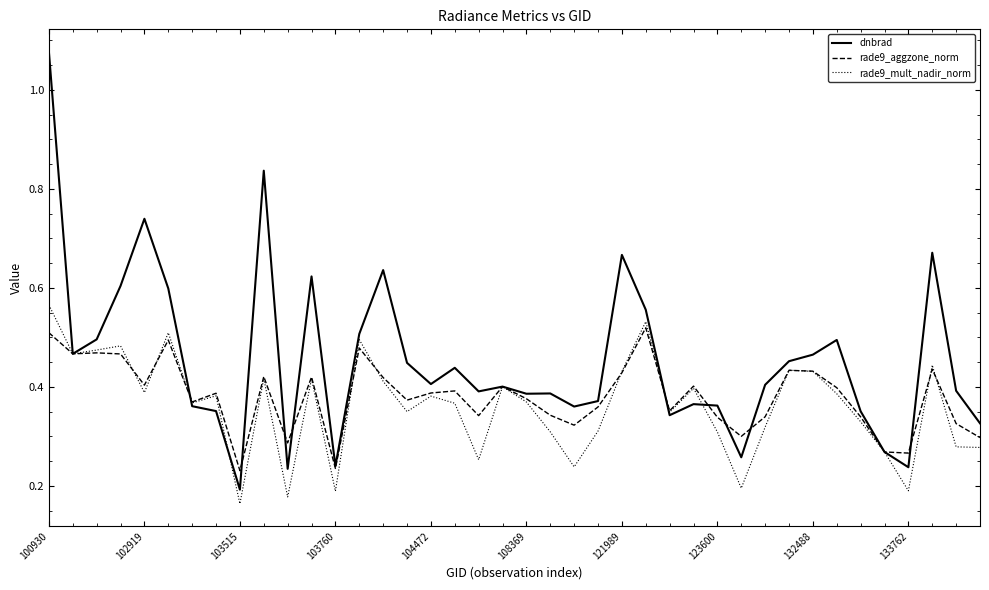

Which series has the widest spread of values?

dnbrad